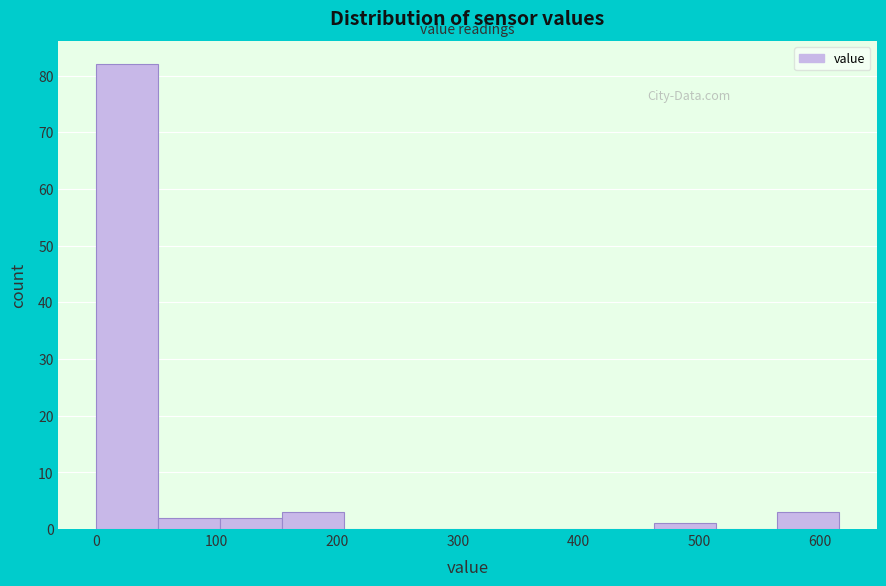

Reading left to right, list every bar in this chart as the range it spans on the x-axis followed by its height. Neither the bar edges nor the heights are printed on the chart, so give them approximately, as read against the axes.

0 to 50: 82
50 to 100: 2
100 to 150: 2
150 to 210: 3
210 to 260: 0
260 to 310: 0
310 to 360: 0
360 to 410: 0
410 to 460: 0
460 to 510: 1
510 to 560: 0
560 to 620: 3